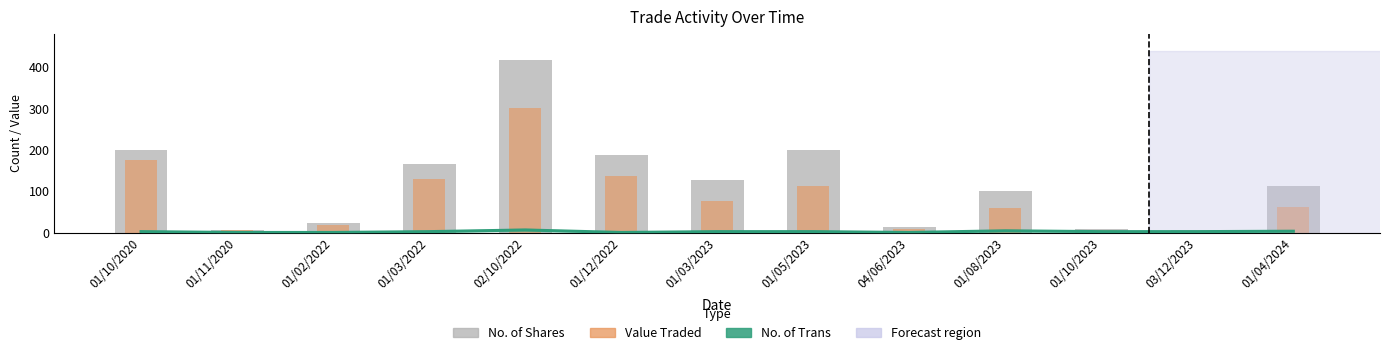

What are all the series names shown in the legend?

No. of Trans, No. of Shares, Value Traded